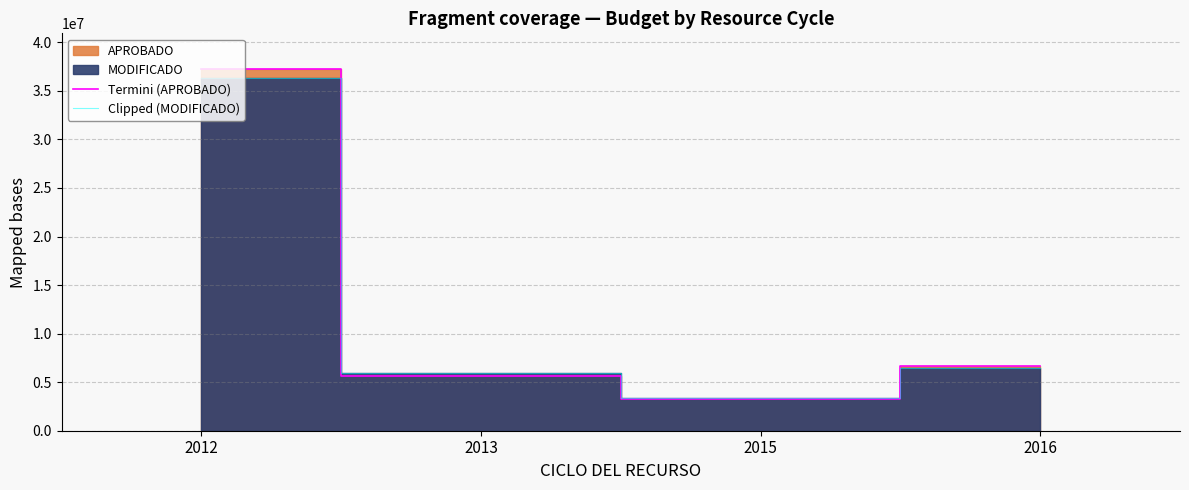

At how many categories does at least one series exceed 36935448?

1